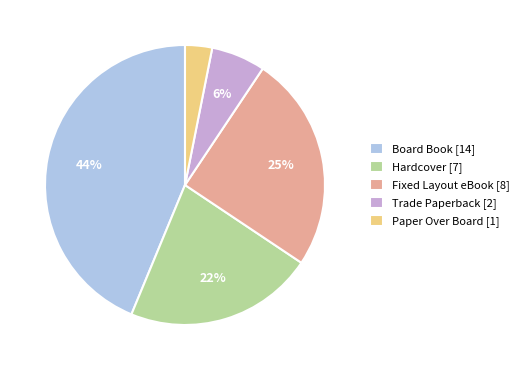

To the nearest percent, what is the combined percentage of Board Book and Hardcover?

66%